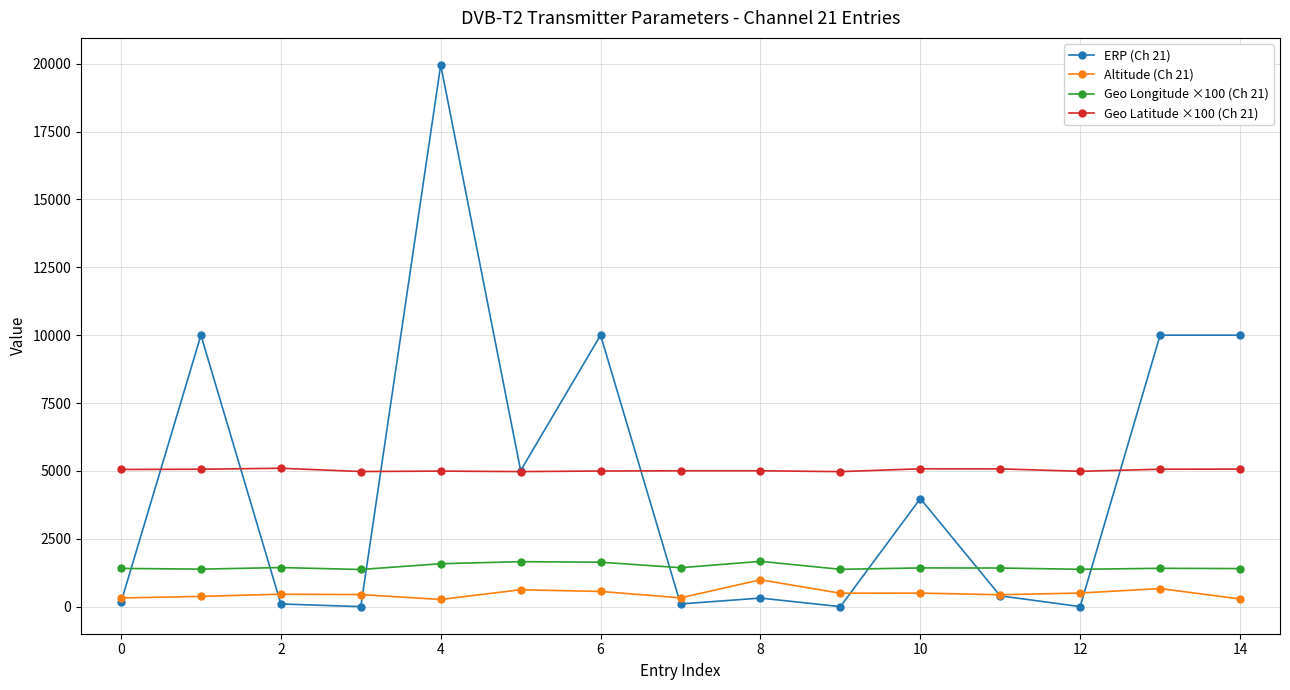

True or false: Geo Latitude ×100 (Ch 21) has more than 1 interior local peaks.

True